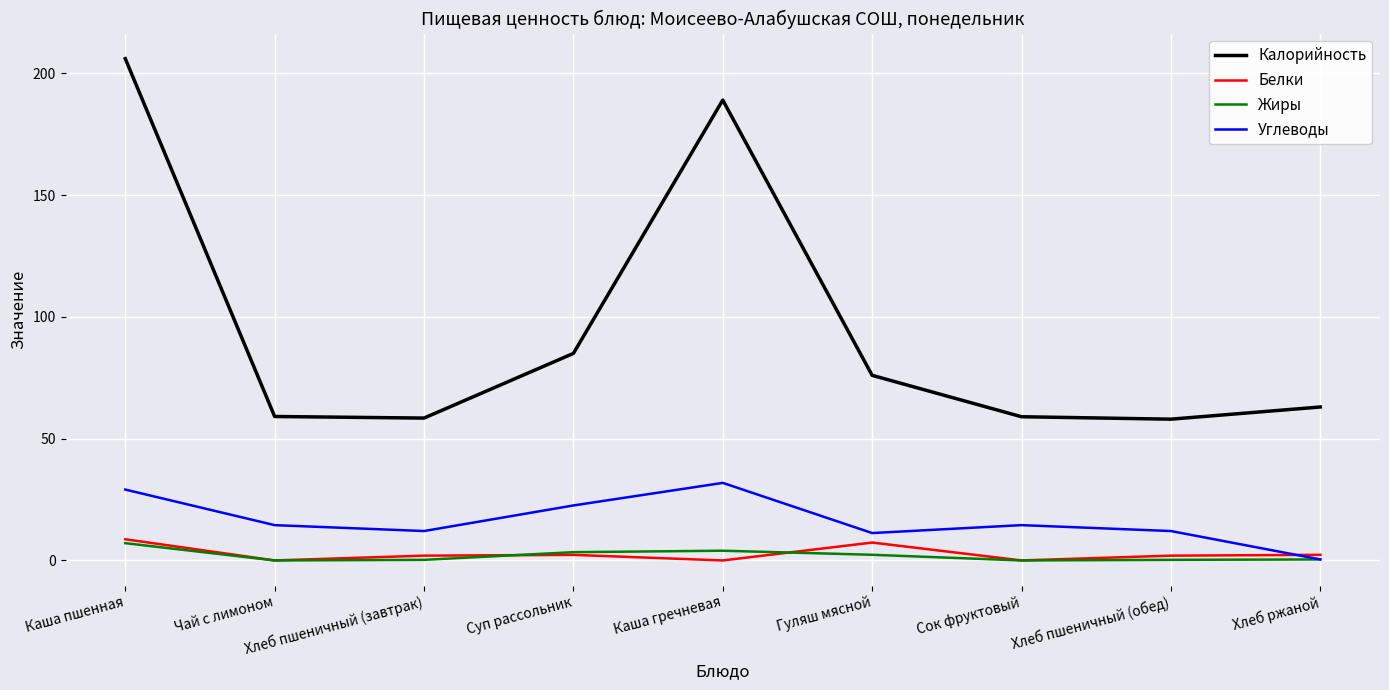

What is the minimum value for Калорийность?

58.0